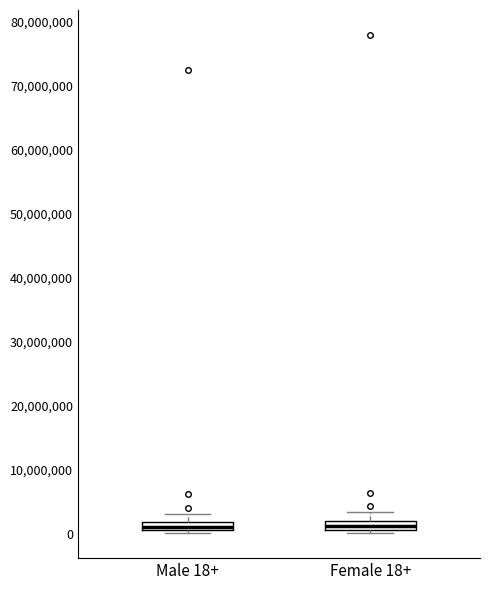

Where is the lower edge of the box for Female 18+ on the y-axis? The values are not printed on the chart, so give them approximately, as read against the axis.

1000000